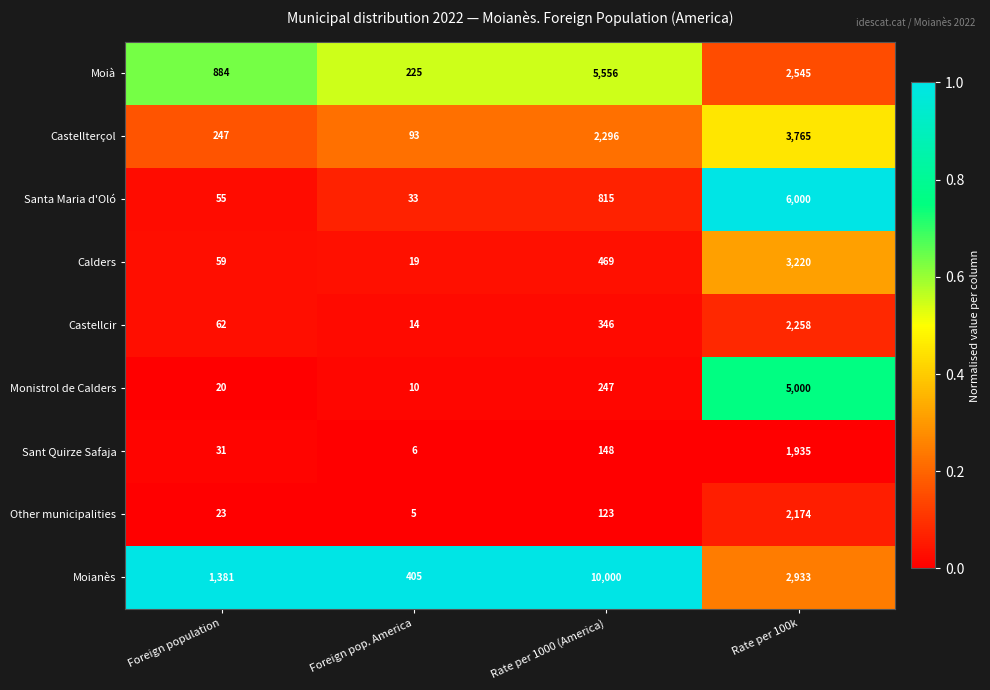

How many Moianès values are between 1381 and 10000?

3